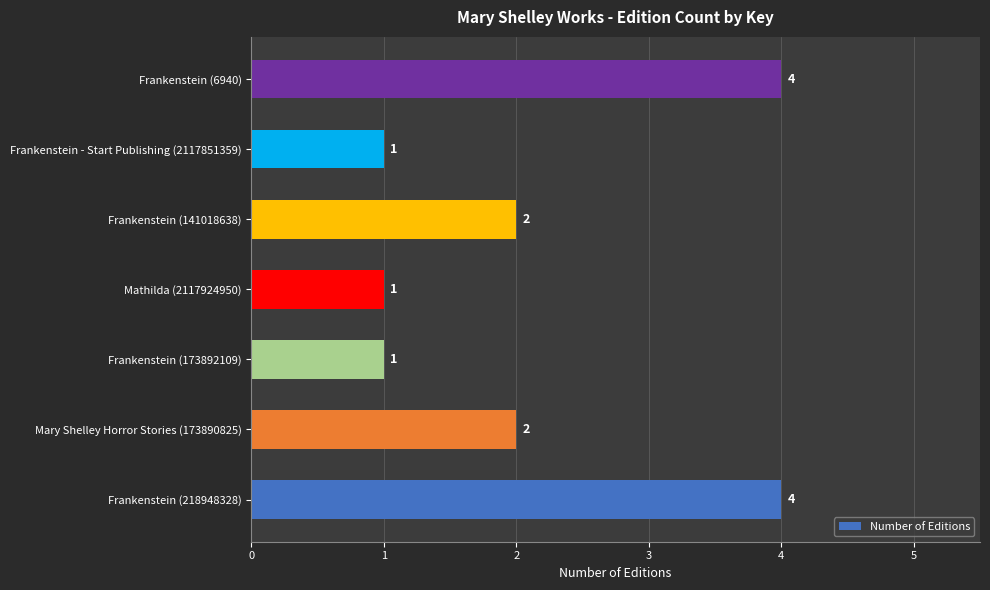

How many values are between 1 and 4?

7